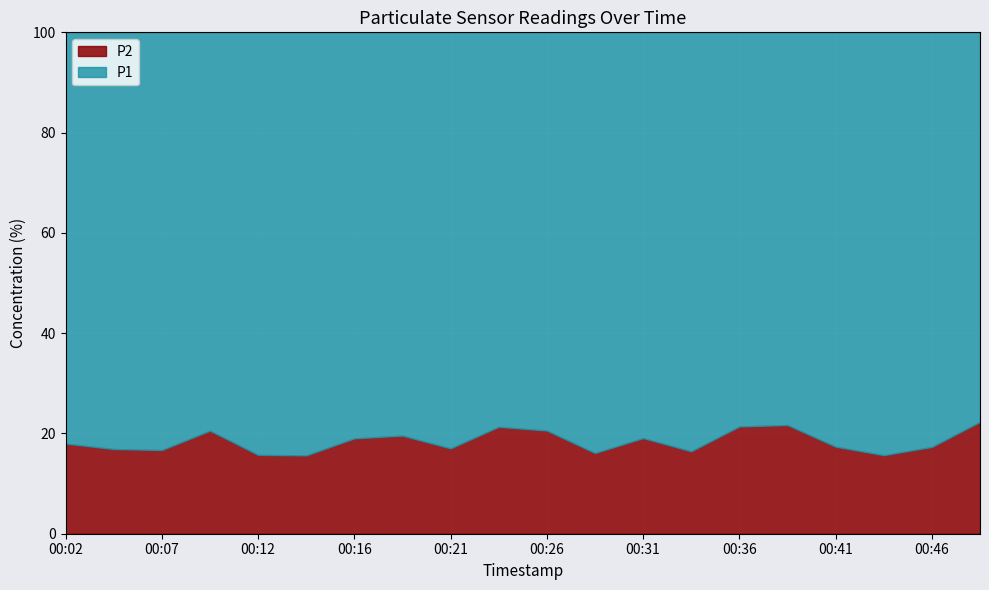

What is the total value across all series at 00:41?

100.0